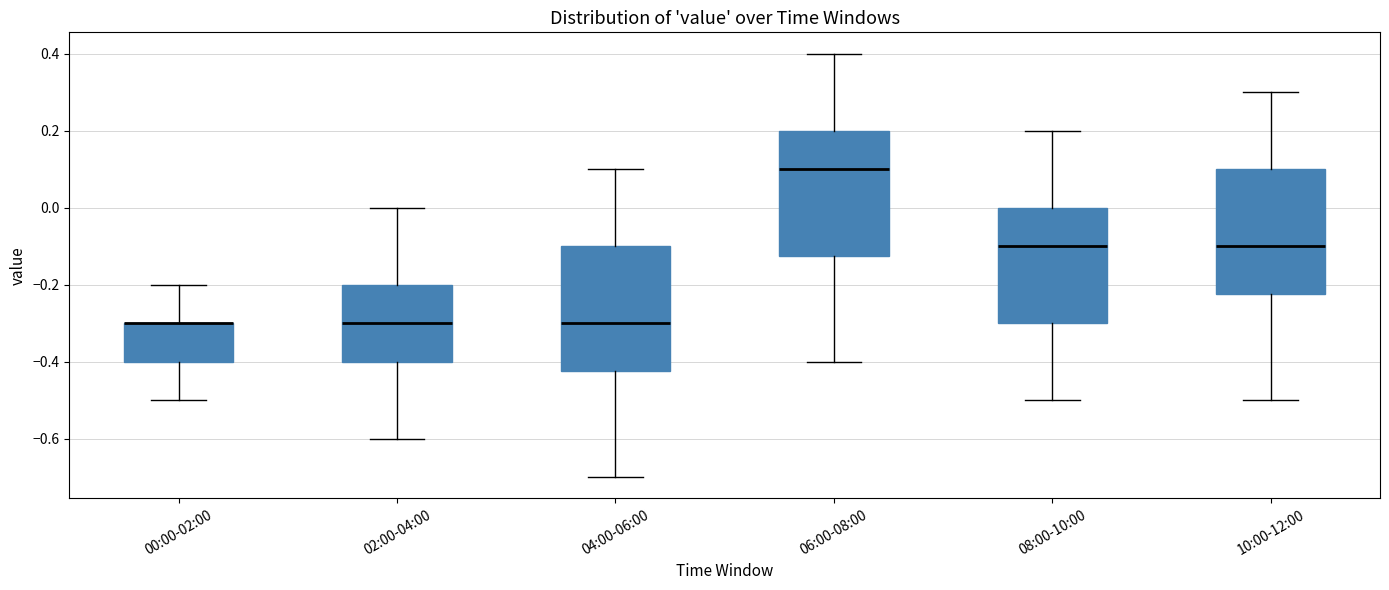

Where does the median line of the box for 06:00-08:00 sit on the y-axis? The values are not printed on the chart, so give them approximately, as read against the axis.

0.10